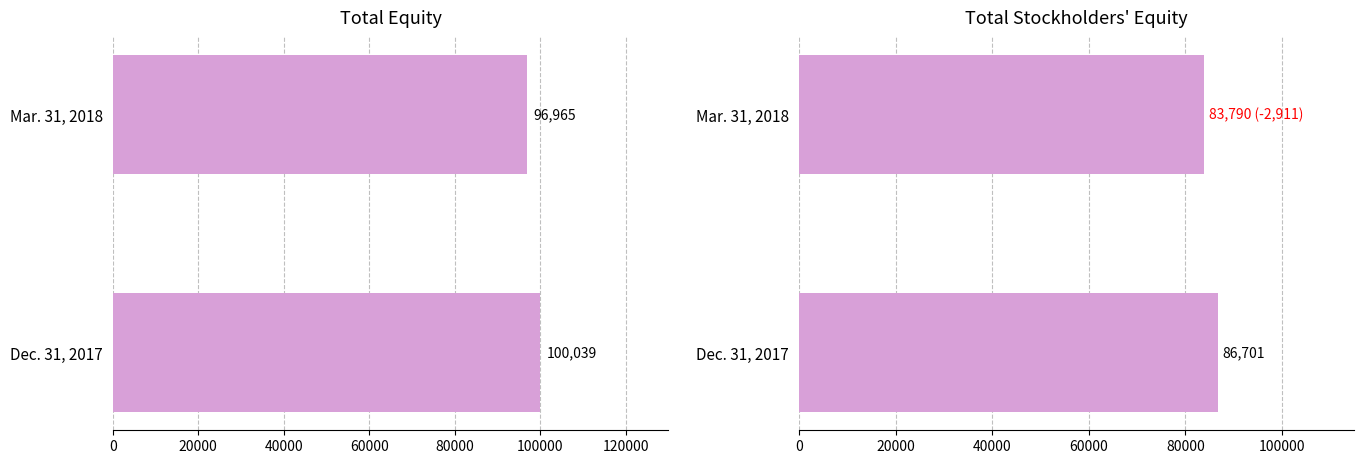

Reading right to left, list all the values displayed in this chart.

Total: 96965	100039
Total Stockholders' Equity: 83790	86701